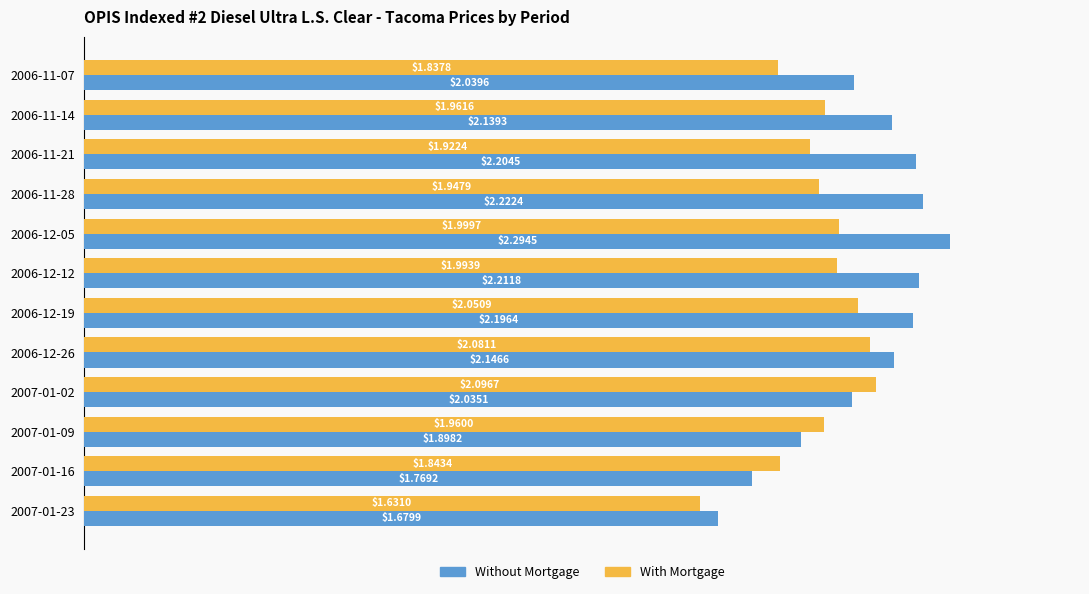

How many data points does each series have?

12